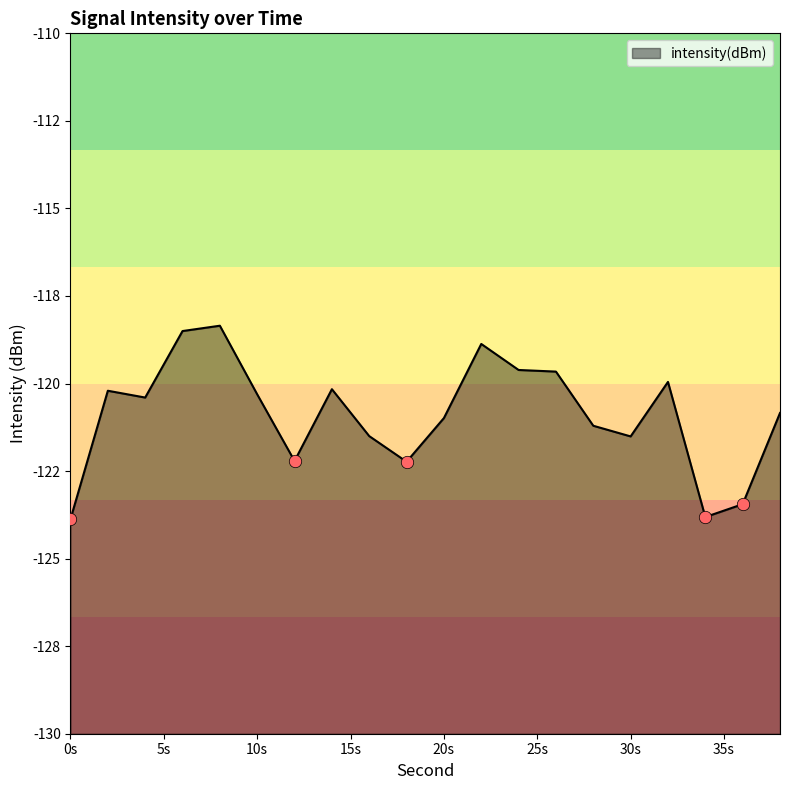

What is the change in value from 0s to 20s?

+2.9